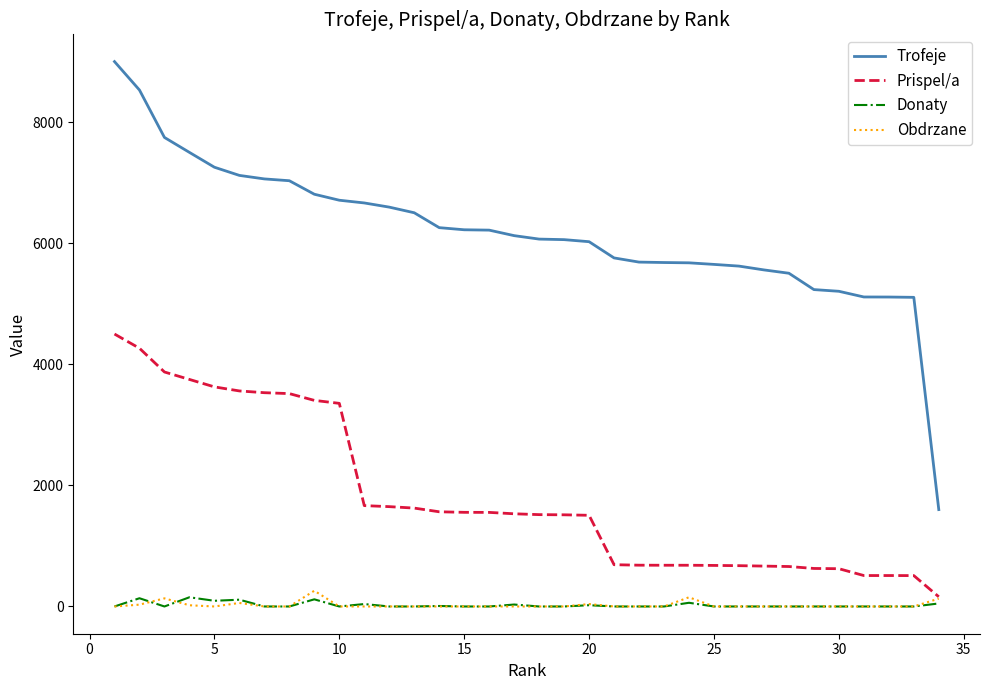

Which series has the largest total across all categories?

Trofeje